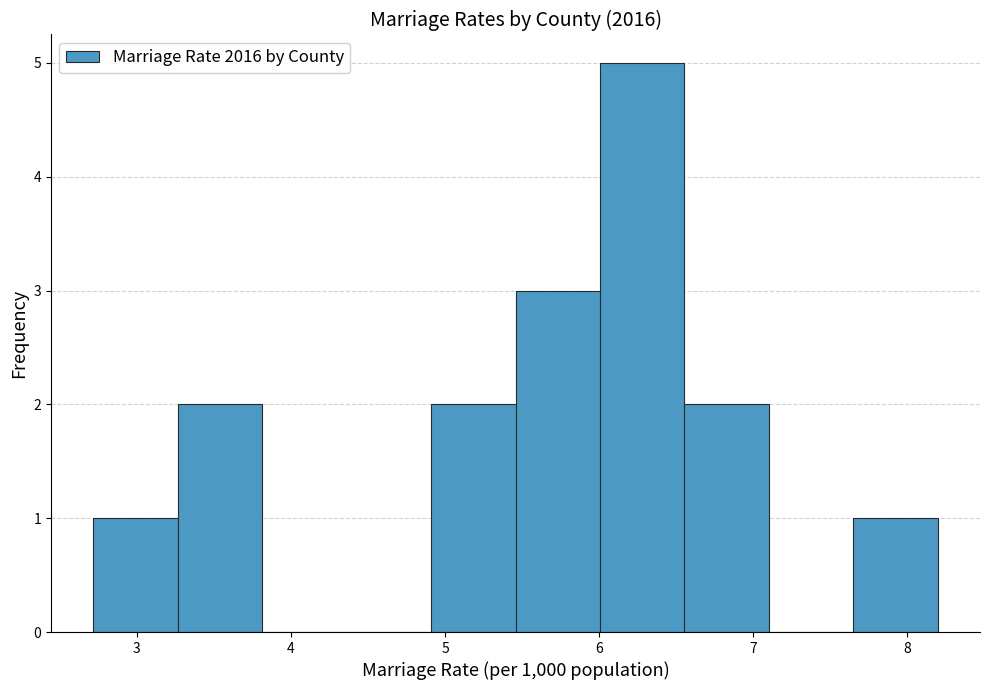

Which range on the x-axis has the tallest bar?

6.0 to 6.6